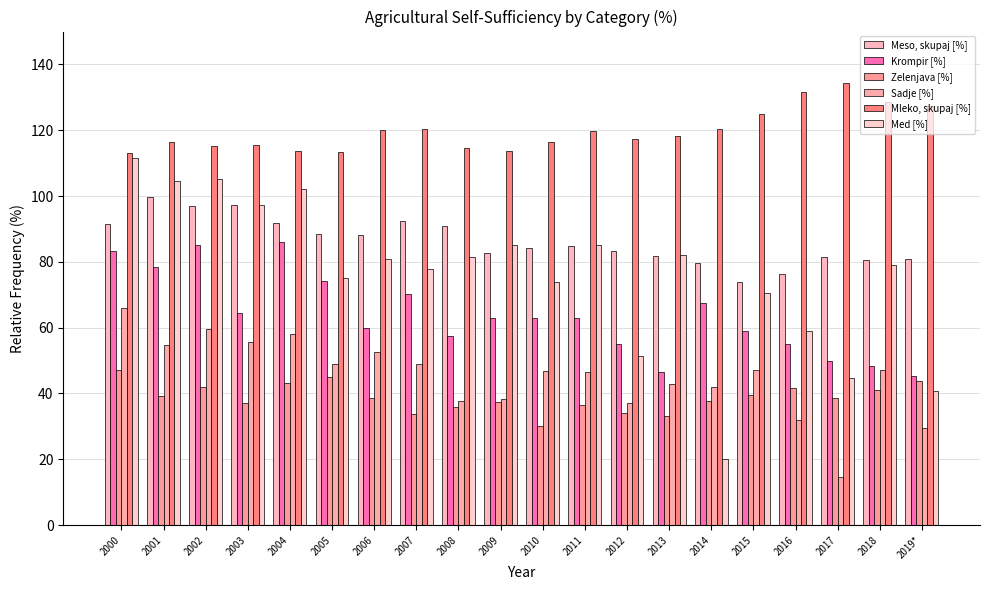

Which series has the largest range (max minus min)?

Med [%]